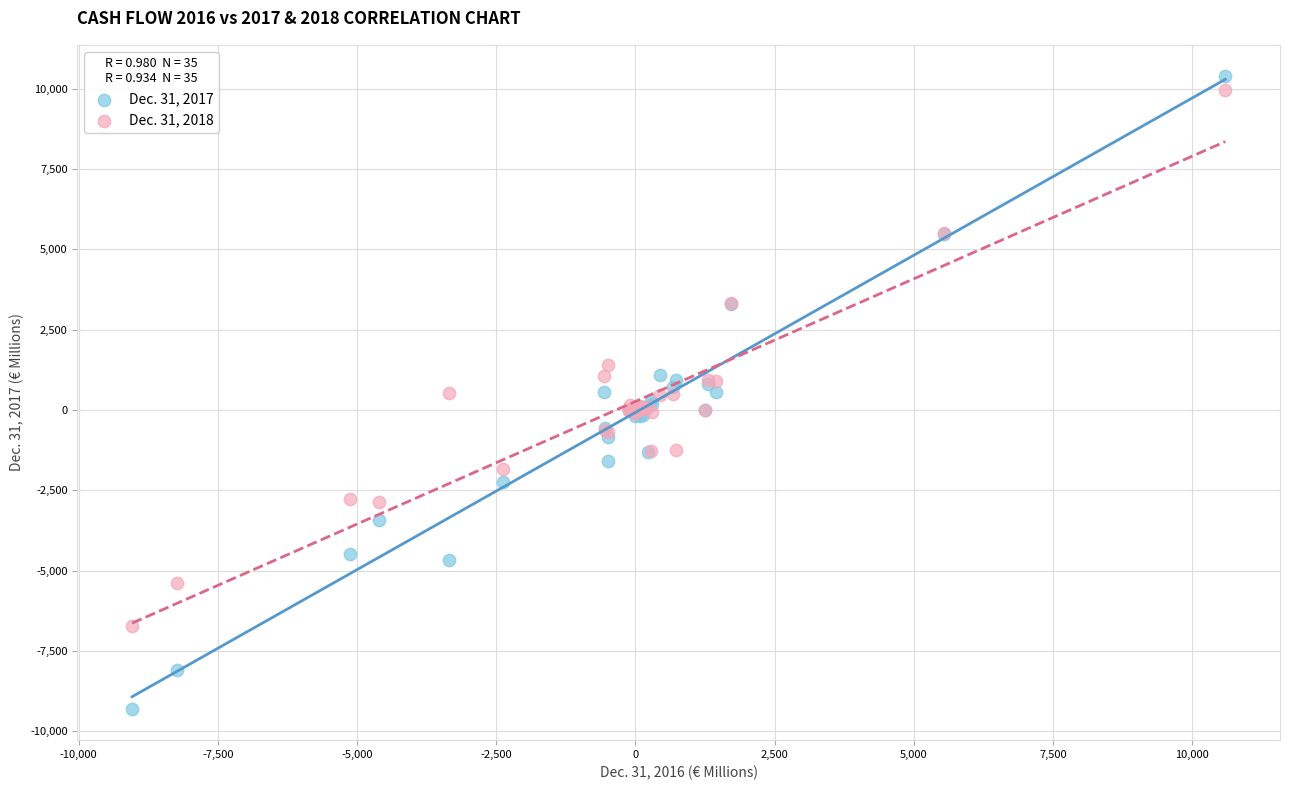

Which series has the widest spread of Y values?

Dec. 31, 2017